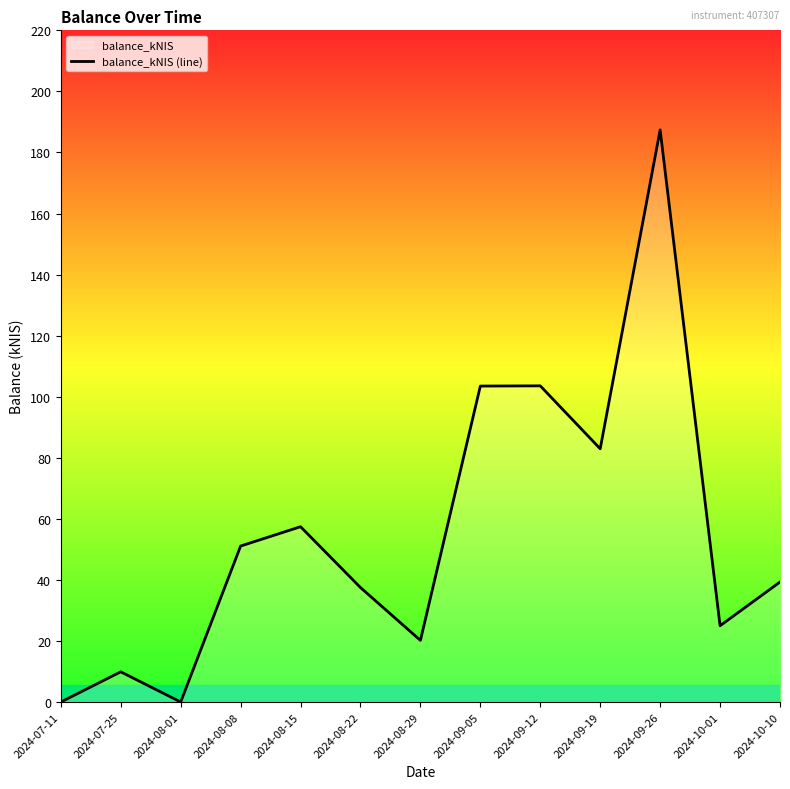

Where is the first local minimum?

2024-08-01